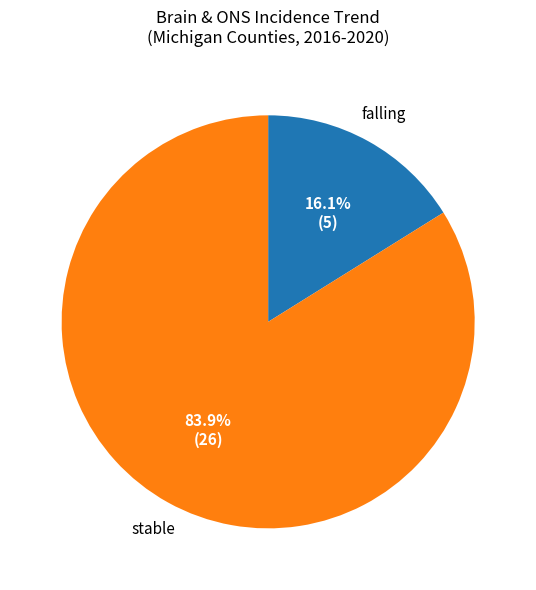

Is it true that stable is 84% of the pie?

True